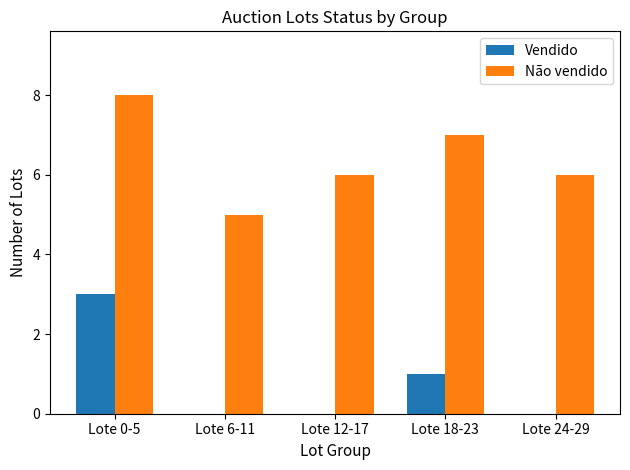

Are the bars grouped side by side (vs. stacked)?

Yes